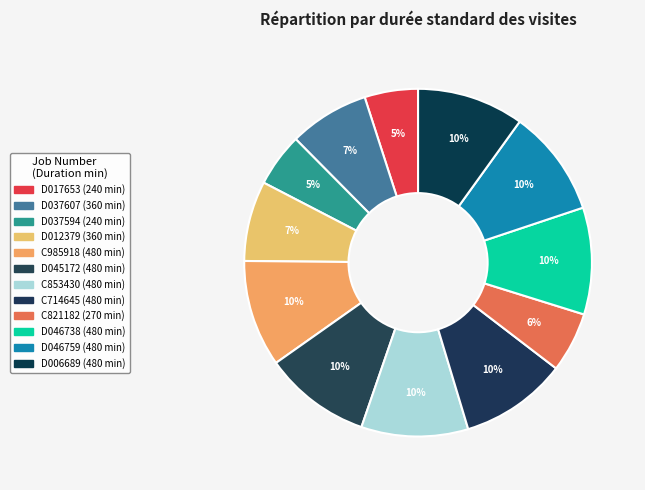

Which category has the smallest portion of the pie?

D017653